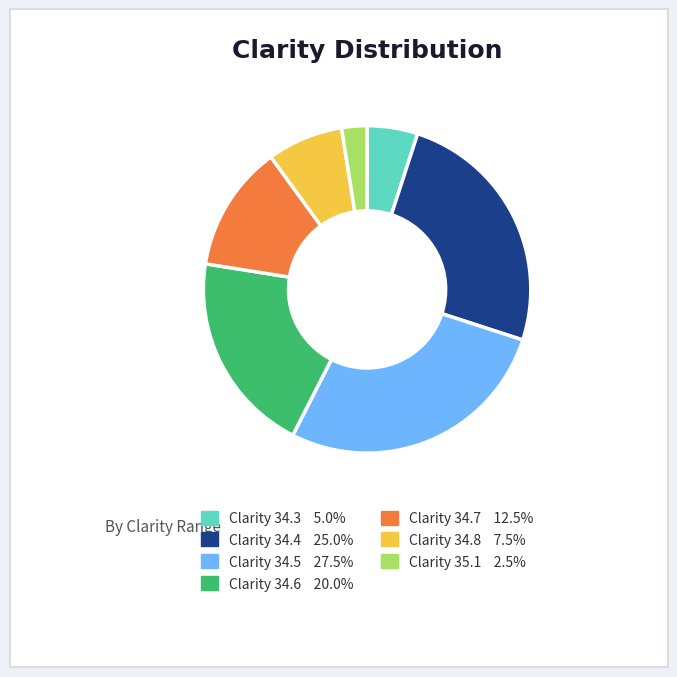

Is there any slice that represents more than half of the pie?

No